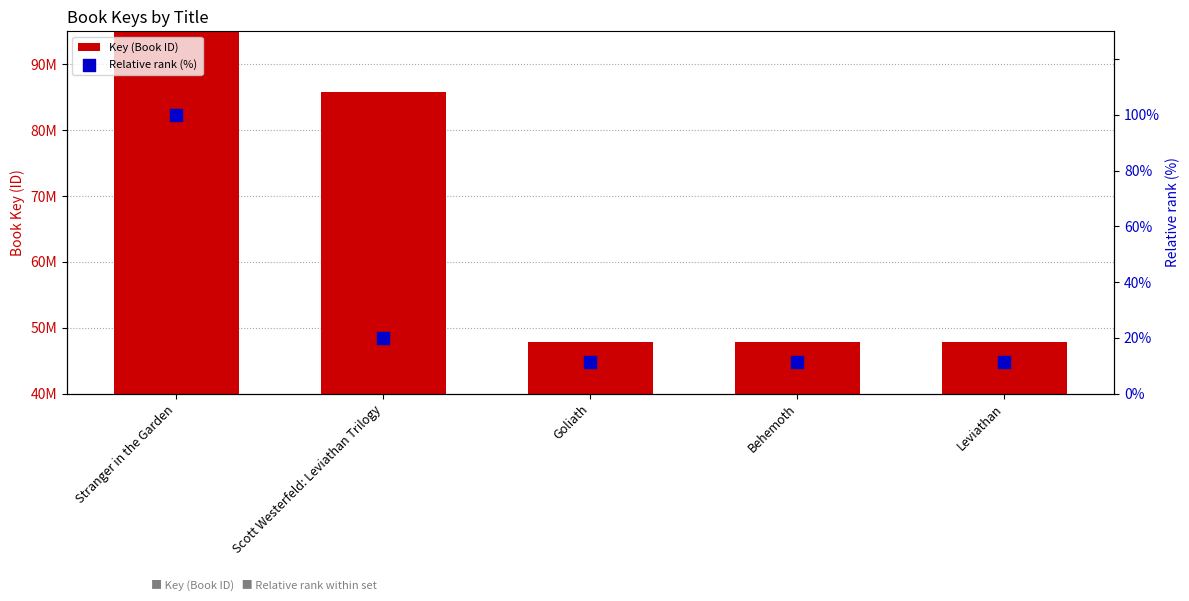

At which category is the sum across all series the highest?

Stranger in the Garden